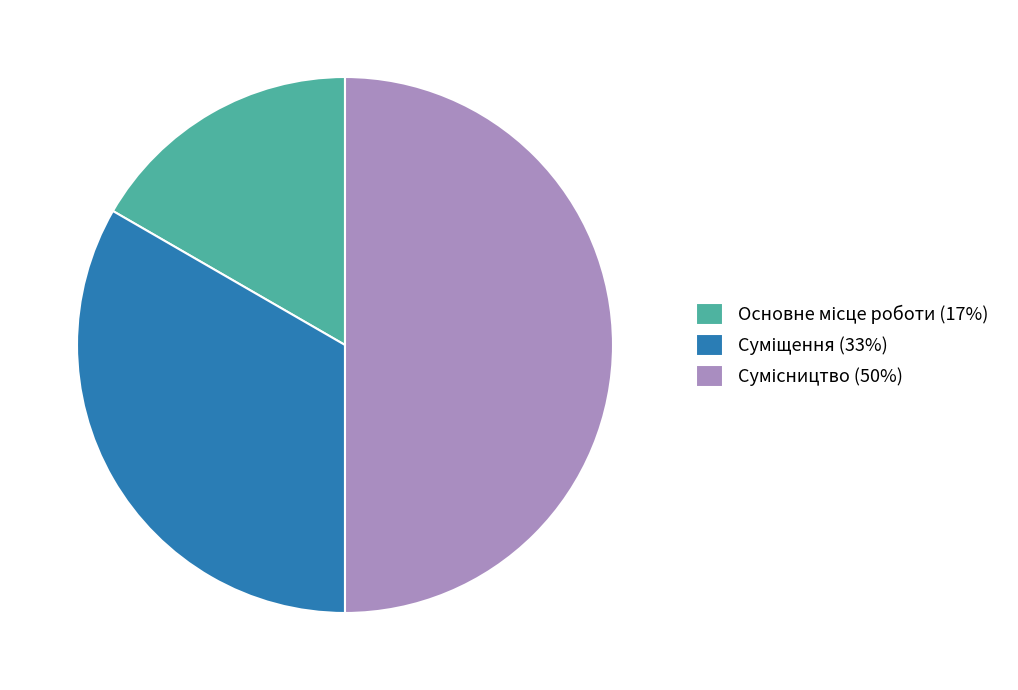

How many slices are in this pie chart?

3